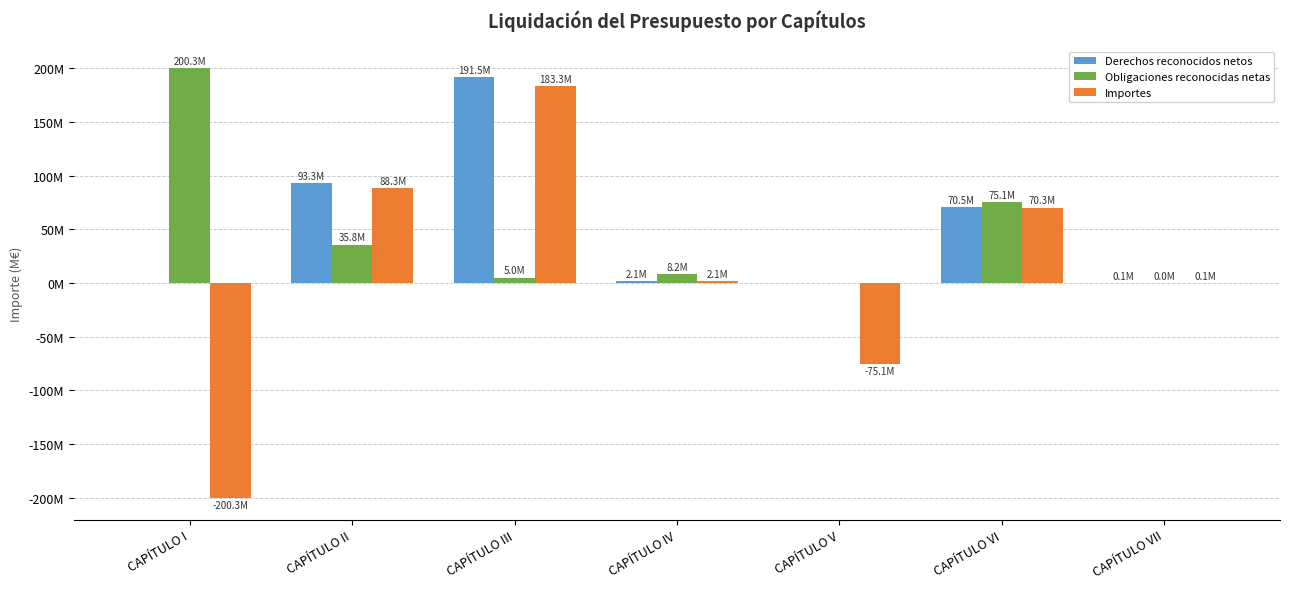

True or false: Obligaciones reconocidas netas has a value of 4999381.1 at CAPÍTULO III.

True